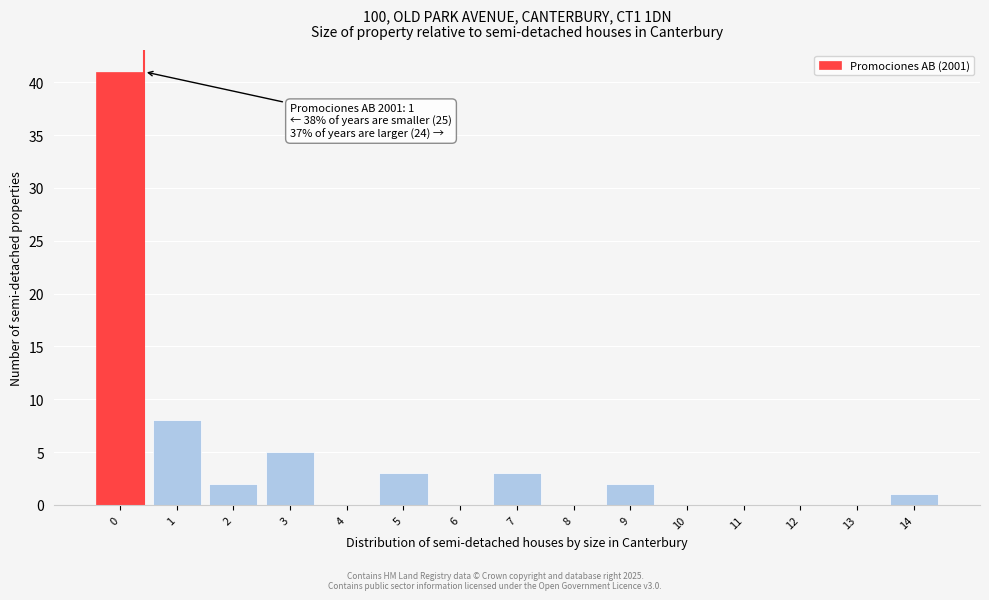

Reading left to right, list all the values displayed in this chart.

0=41	1=8	2=2	3=5	4=0	5=3	6=0	7=3	8=0	9=2	10=0	11=0	12=0	13=0	14=1